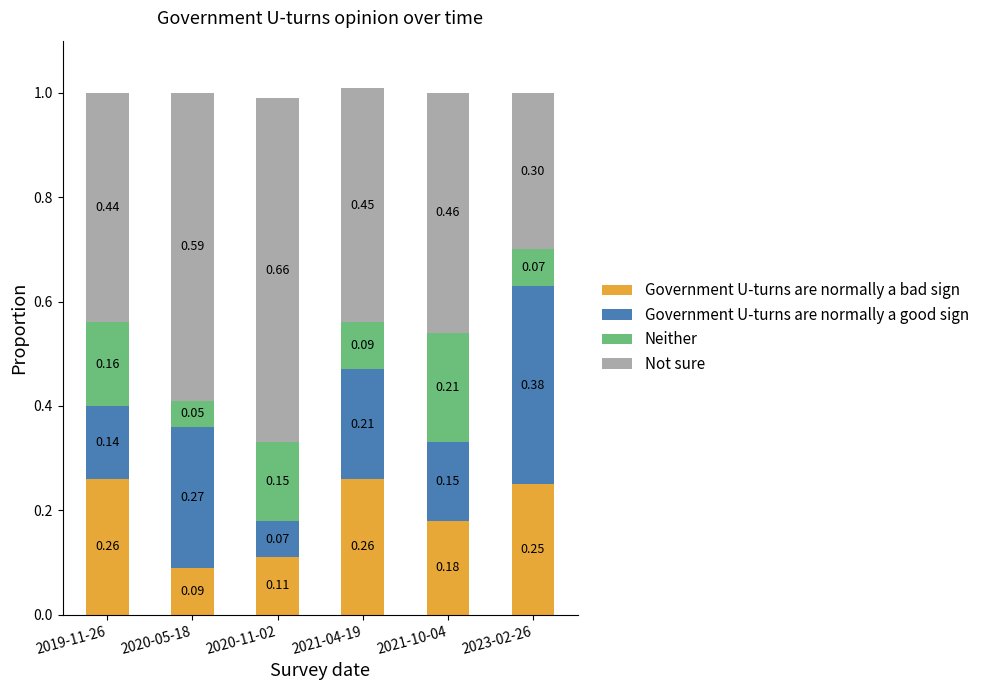

What is the total value across all series at 2023-02-26?

1.0